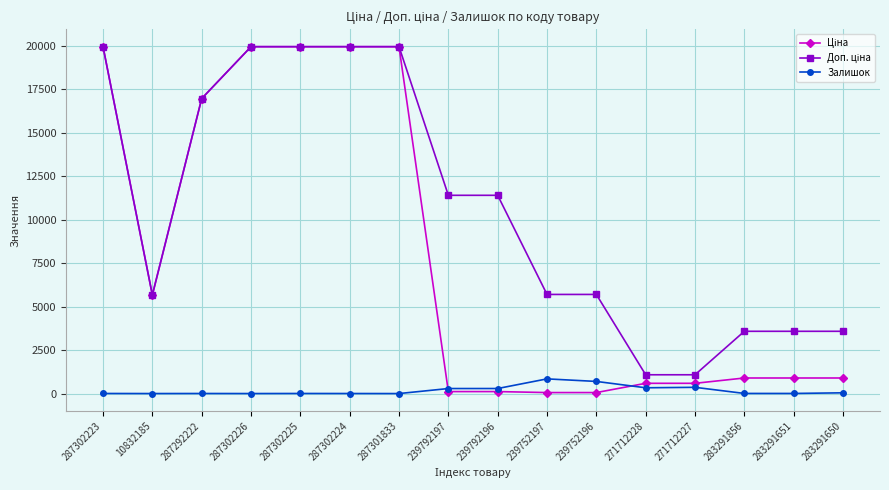

At how many categories does at least one series exceed 7124?

8